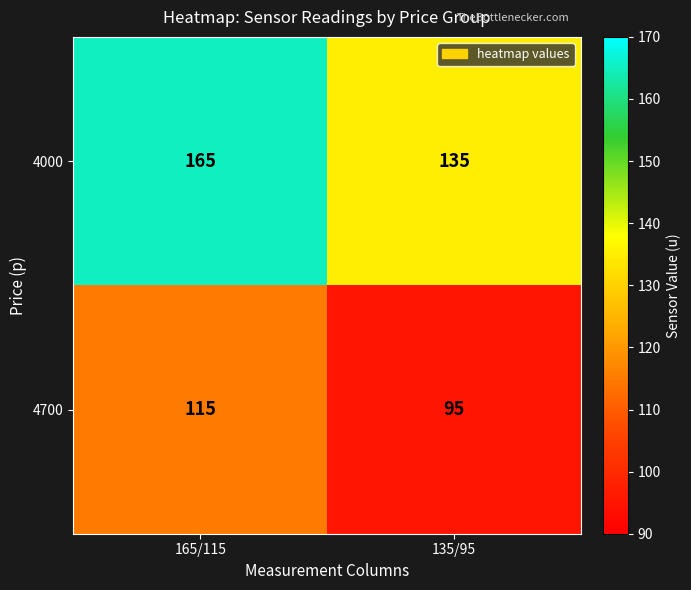

At 165/115, list the series in order from largest to smallest.

4000, 4700